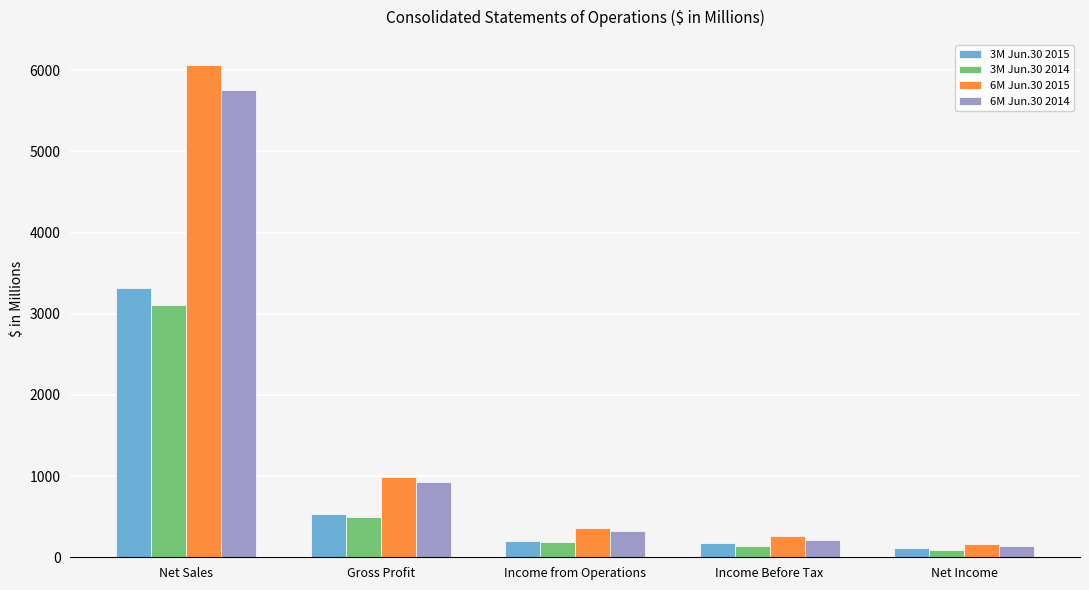

How many data points does each series have?

5